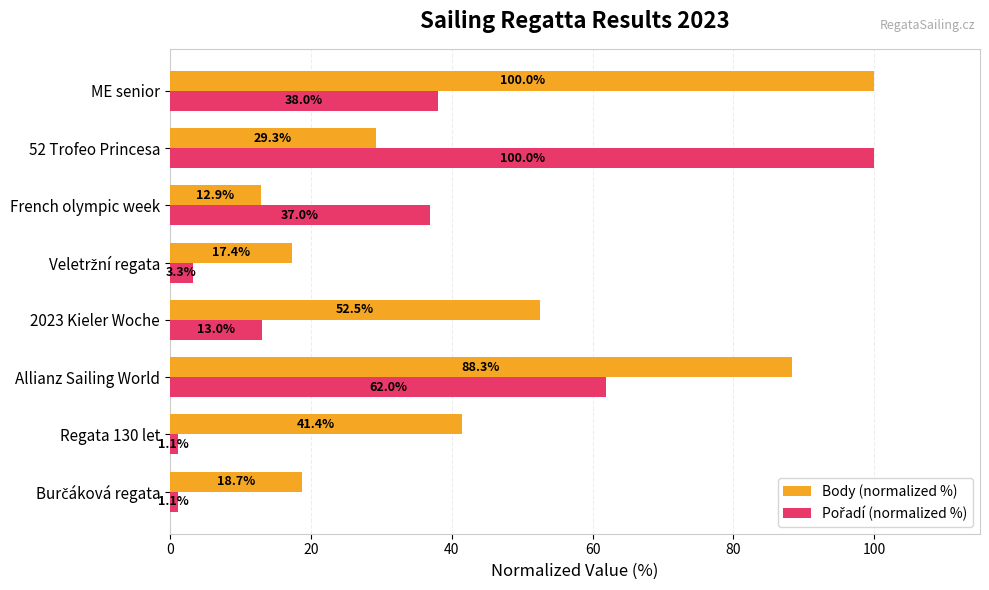

At which category is the sum across all series the highest?

Allianz Sailing World